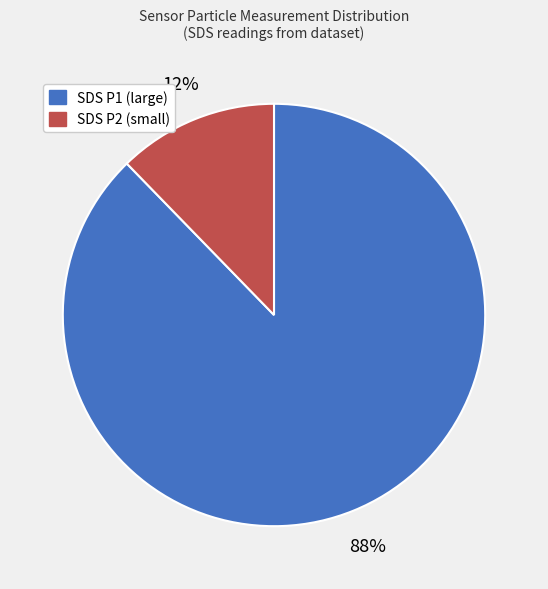

Is there a majority slice in this chart?

Yes